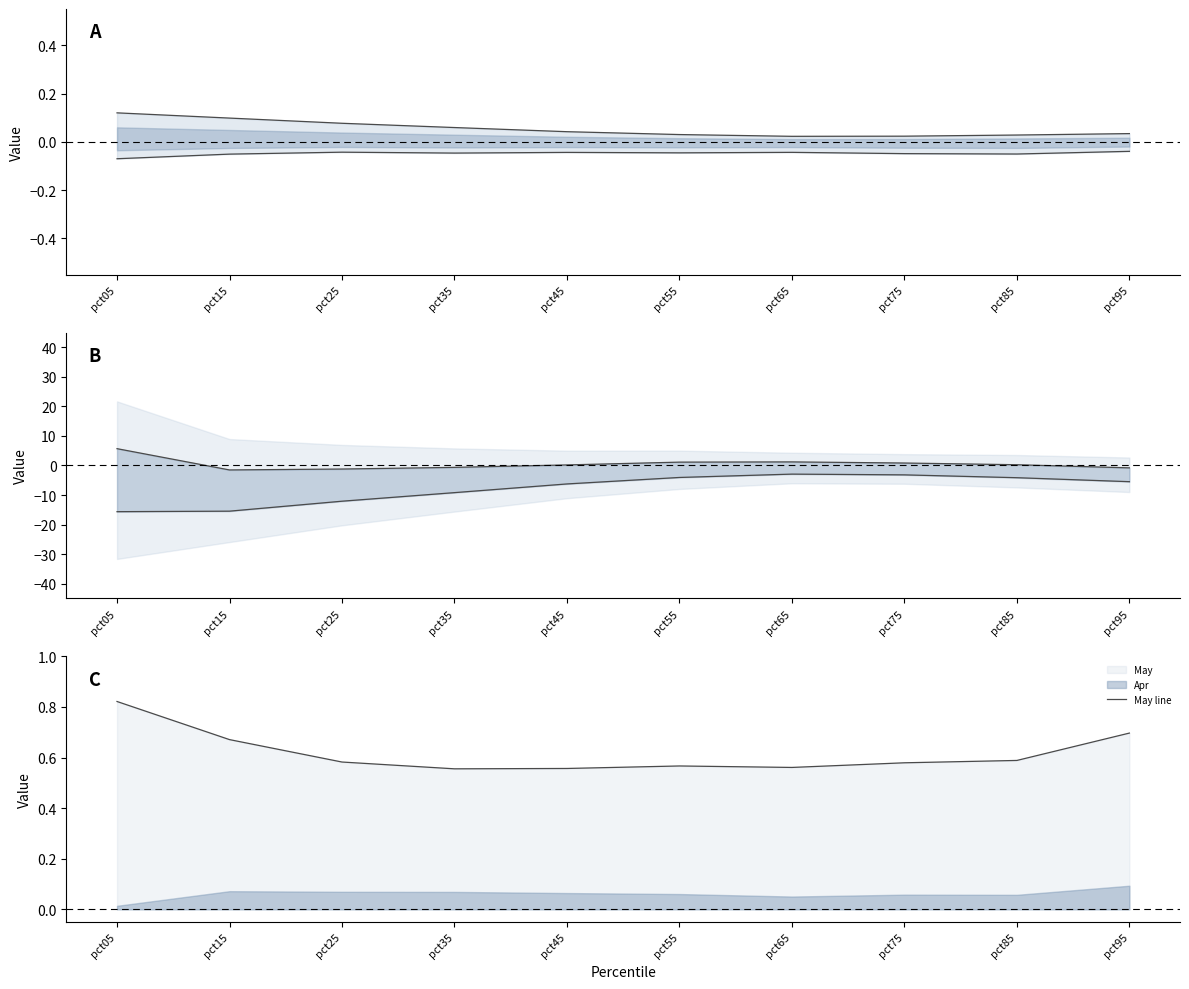

Reading left to right, transcribe all the data shown in this chart.

Upper (Jan): pct05=0.1	pct15=0.1	pct25=0.1	pct35=0.1	pct45=0.0	pct55=0.0	pct65=0.0	pct75=0.0	pct85=0.0	pct95=0.0
Lower (Sep): pct05=-0.1	pct15=-0.1	pct25=-0.0	pct35=-0.0	pct45=-0.0	pct55=-0.0	pct65=-0.0	pct75=-0.0	pct85=-0.1	pct95=-0.0
Upper inner: pct05=5.7	pct15=-1.5	pct25=-1.2	pct35=-0.6	pct45=0.2	pct55=1.1	pct65=1.2	pct75=0.8	pct85=0.3	pct95=-0.8
Lower inner: pct05=-15.6	pct15=-15.5	pct25=-12.1	pct35=-9.2	pct45=-6.3	pct55=-4.1	pct65=-2.9	pct75=-3.2	pct85=-4.1	pct95=-5.5
May line: pct05=0.8	pct15=0.7	pct25=0.6	pct35=0.6	pct45=0.6	pct55=0.6	pct65=0.6	pct75=0.6	pct85=0.6	pct95=0.7